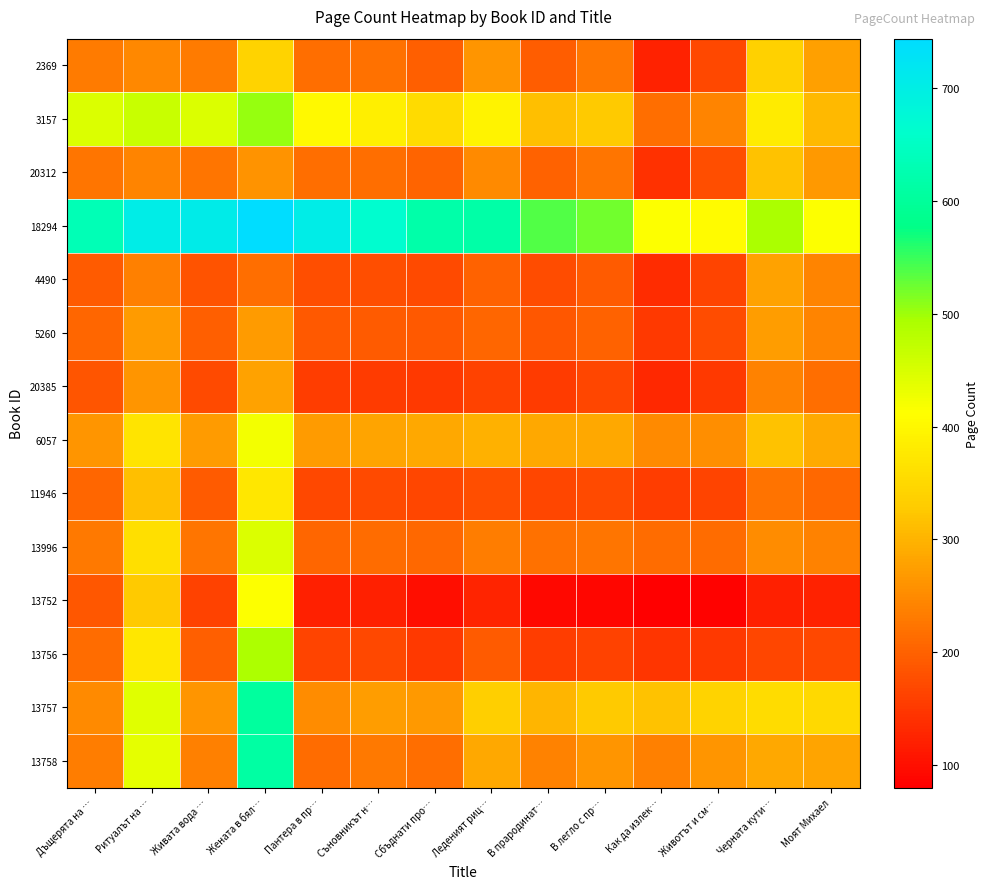

At which category is the sum across all series the highest?

Жената в бял…